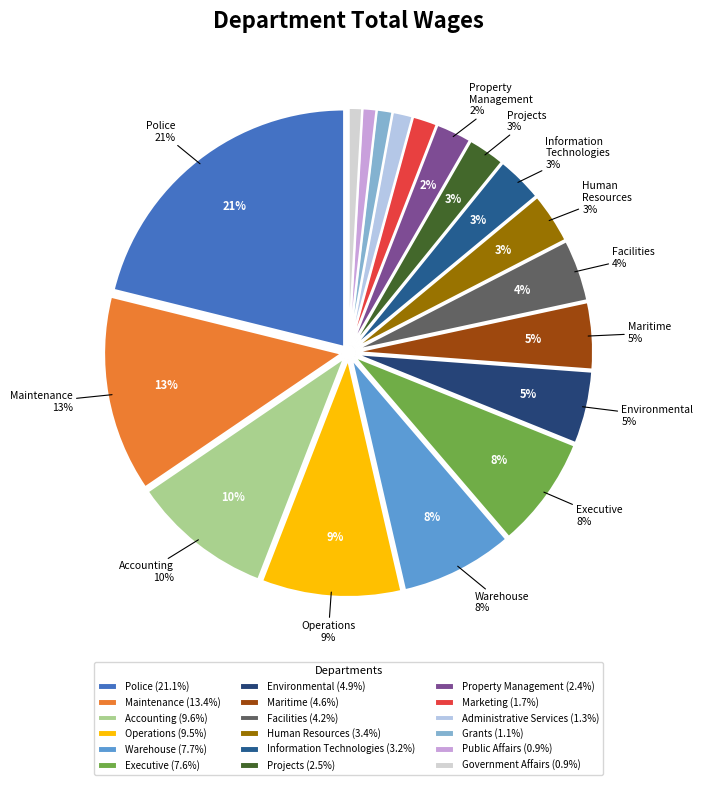

To the nearest percent, what is the difference between the Executive and Police slice percentages?

14%